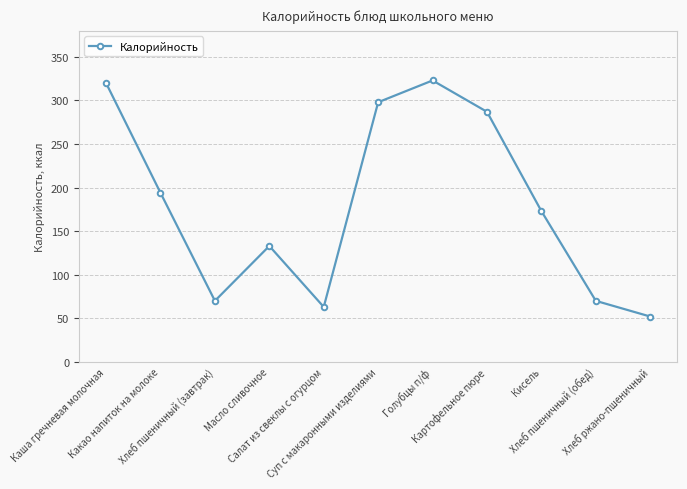

What is the difference between the second highest and minimum values?

268